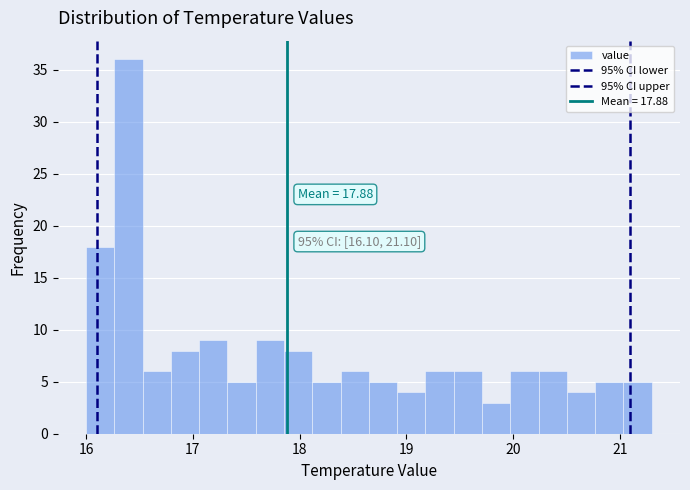

Around what value on the x-axis is the tallest bar? Give the approximate position of its centre, as read against the axis.

16.4